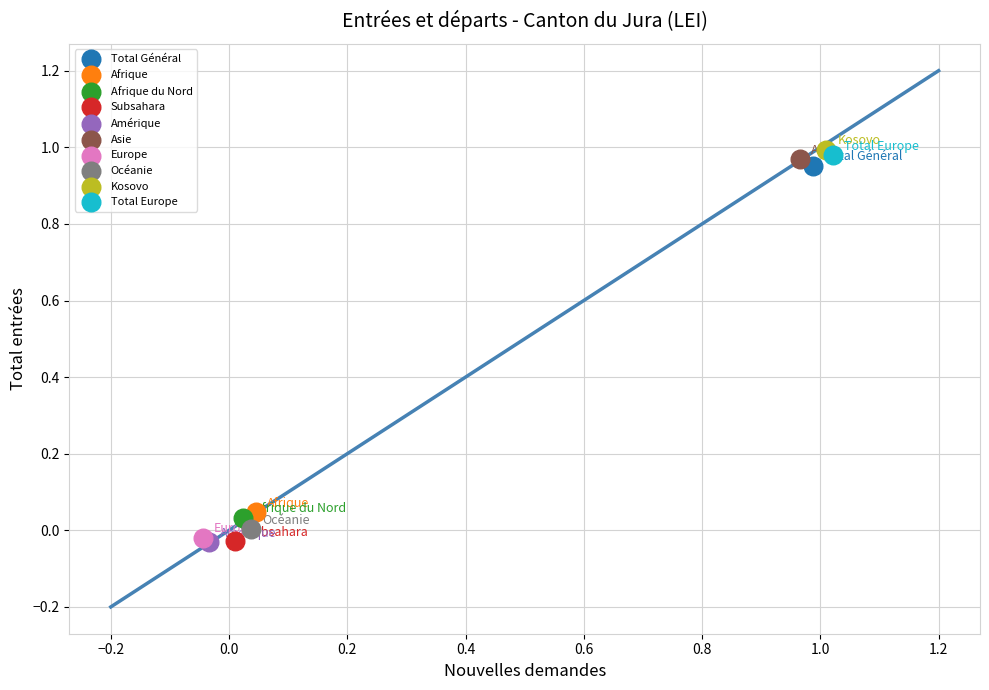

What are all the series names shown in the legend?

Total Général, Afrique, Afrique du Nord, Subsahara, Amérique, Asie, Europe, Océanie, Kosovo, Total Europe